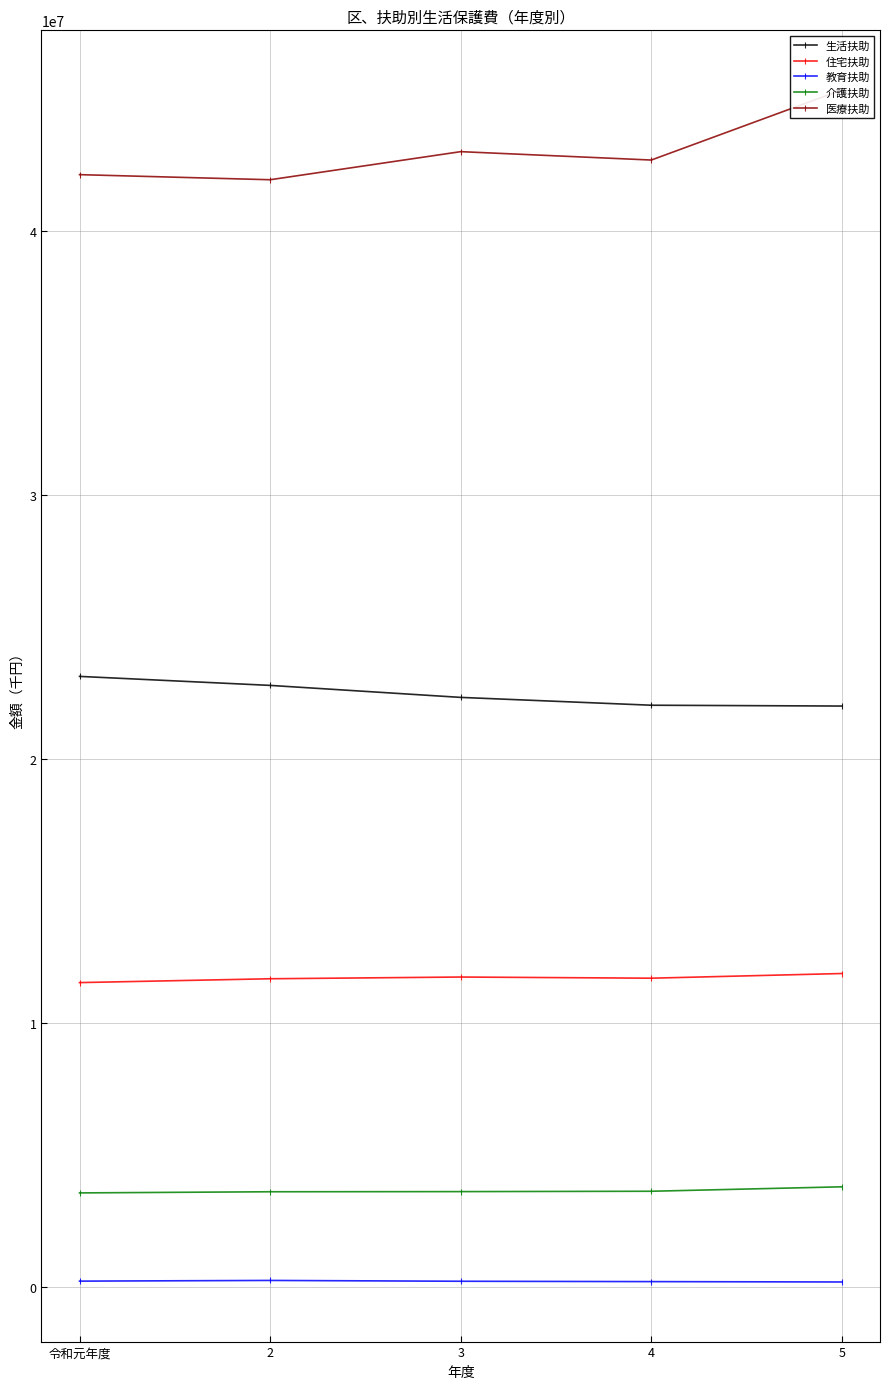

True or false: 生活扶助 has a value of 22326695.0 at 3.

True